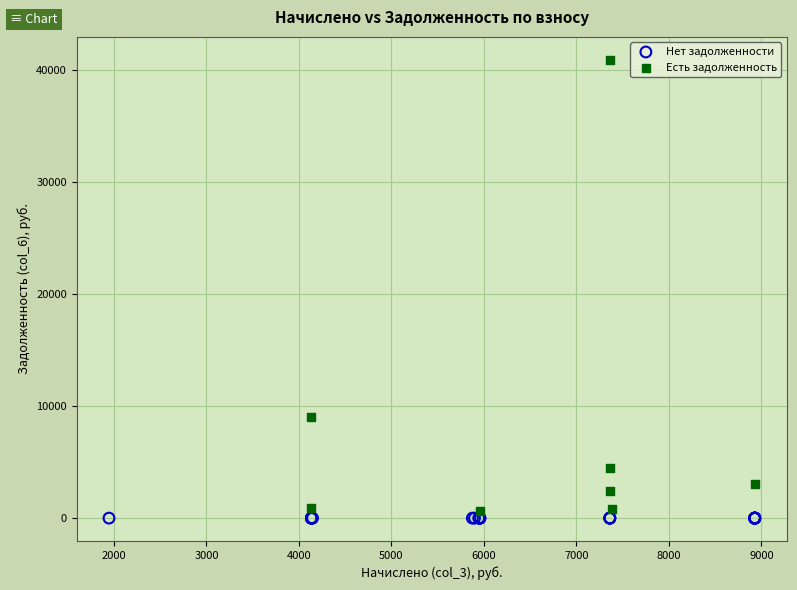

Which series contains the highest Y value?

Есть задолженность